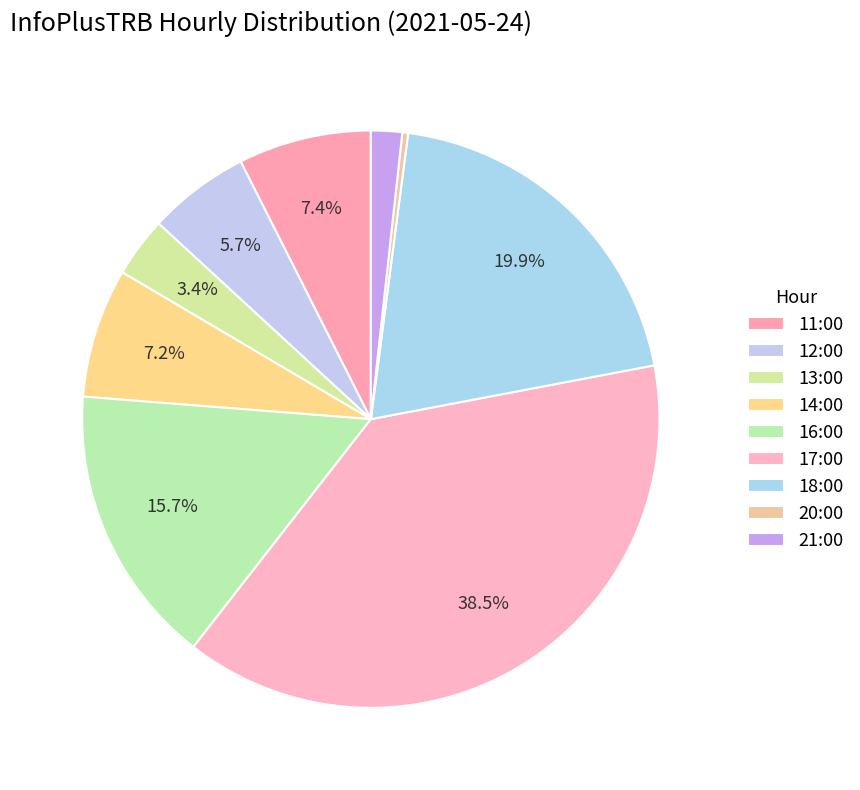

Is there a majority slice in this chart?

No